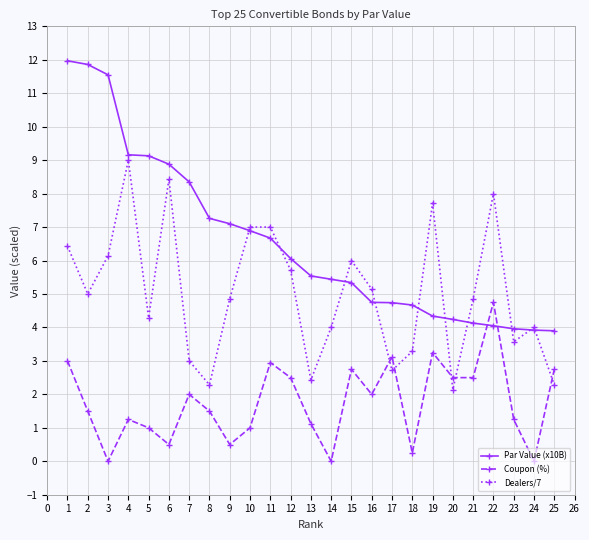

Which series has the largest total across all categories?

Par Value (x10B)